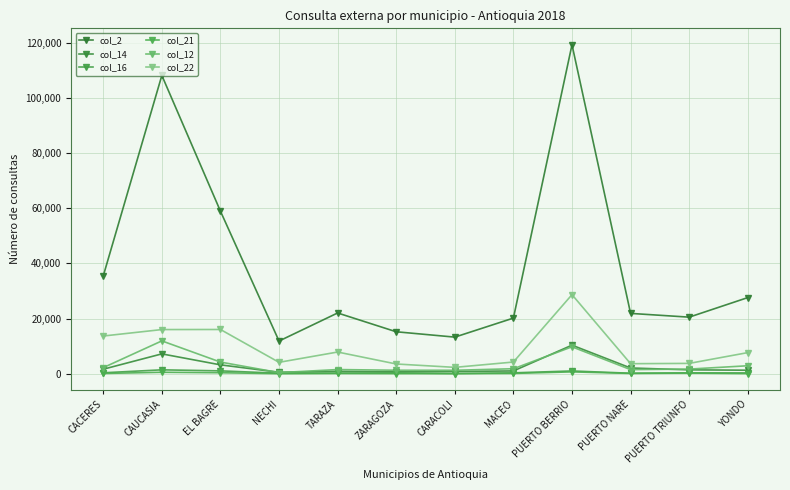

Is this an area chart (filled region under the line)?

No